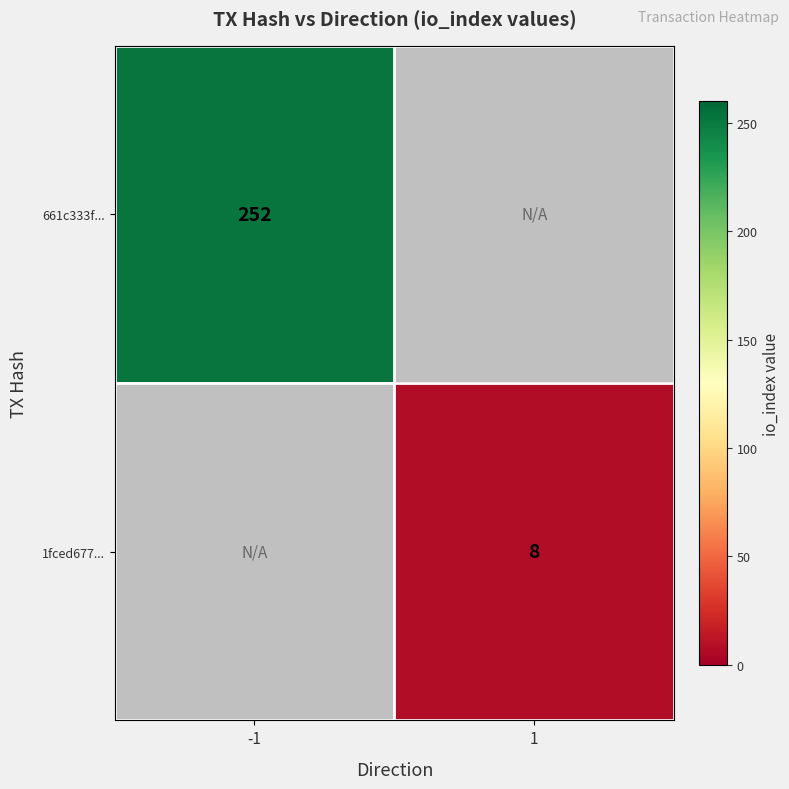

True or false: 661c333f... has a value of 252 at -1.

True